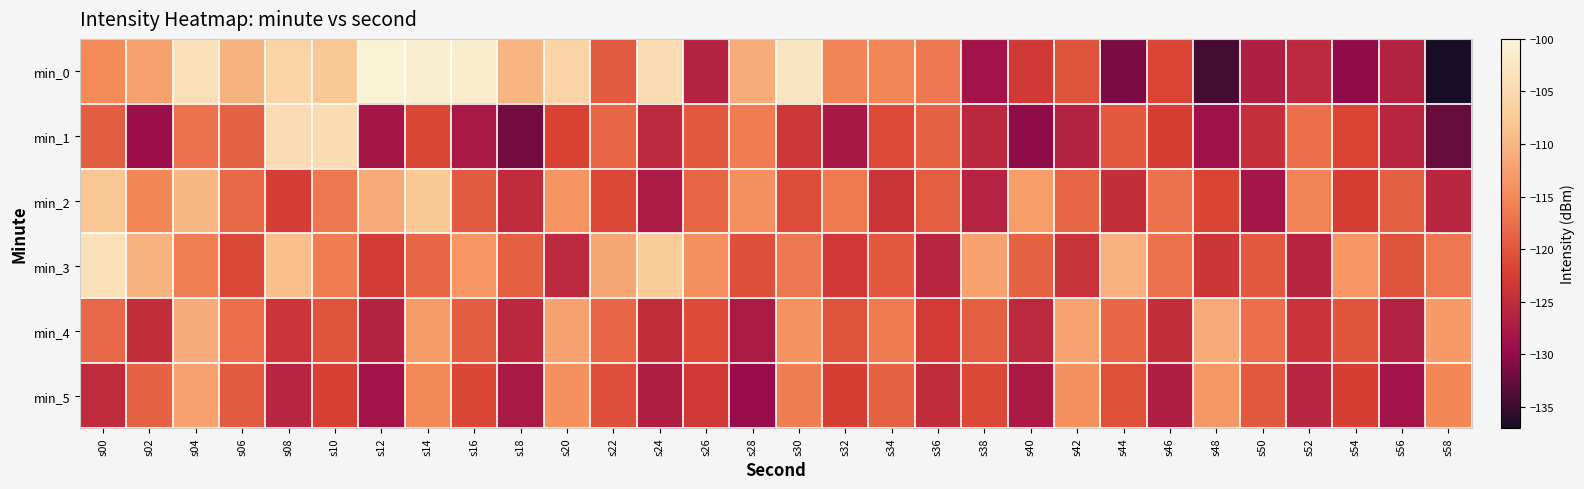

What is the total value across all series at s16?

-703.0